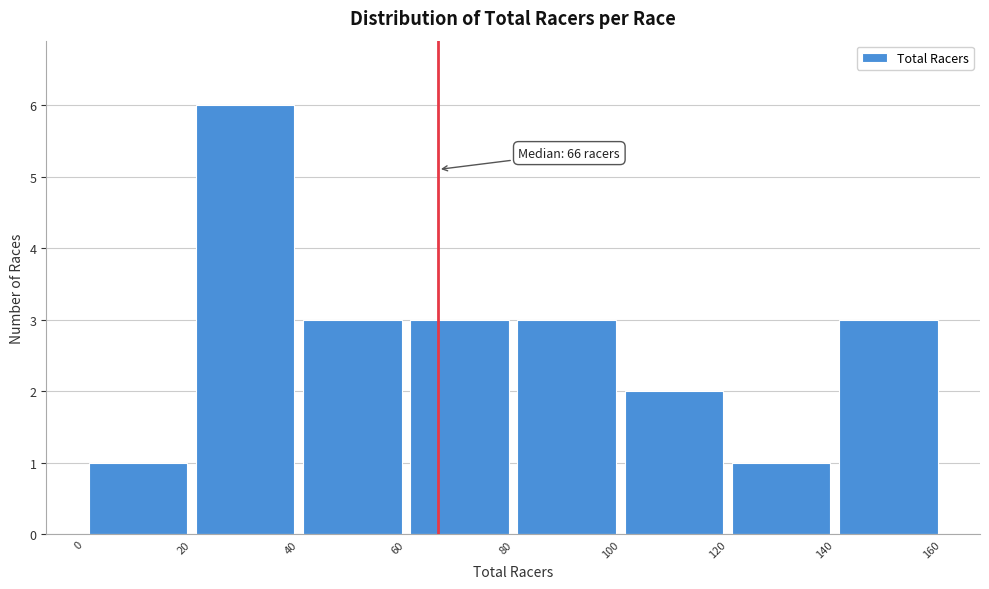

Which range on the x-axis has the tallest bar?

20 to 40